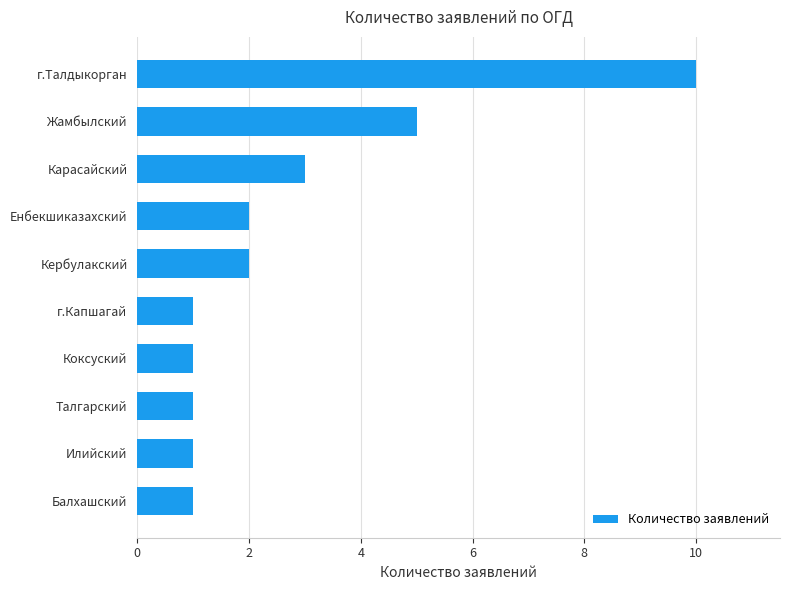

Which label corresponds to the largest value in the chart?

г.Талдыкорган